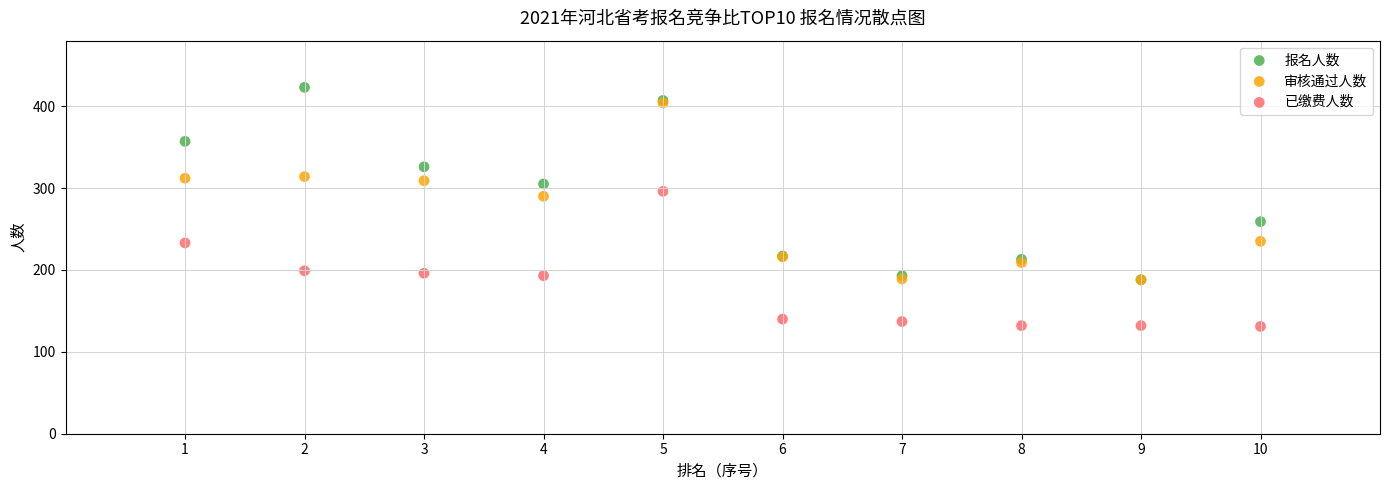

What are all the series names shown in the legend?

报名人数, 审核通过人数, 已缴费人数